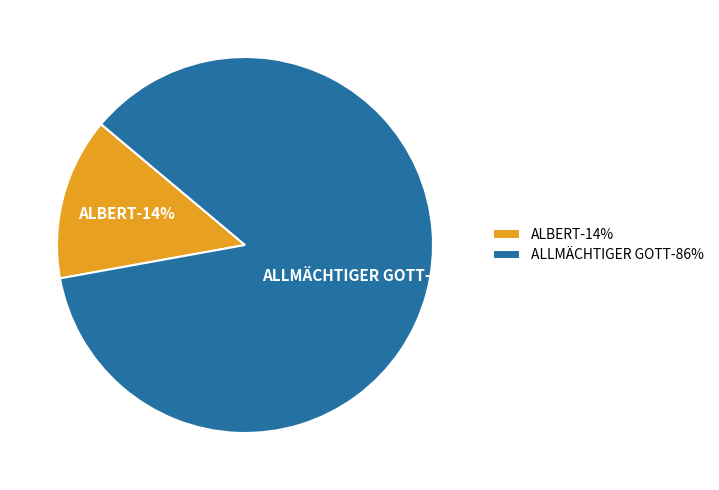

To the nearest percent, what portion does ALBERT represent?

14%